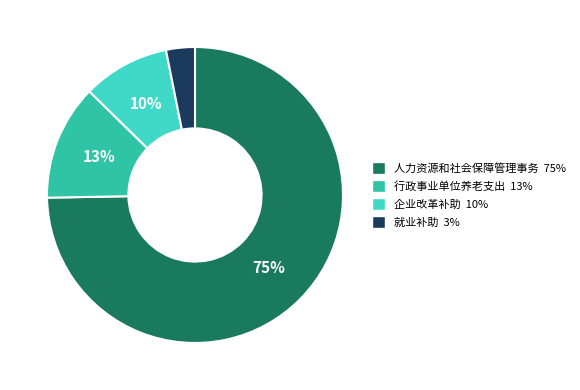

How many segments does this pie chart have?

4